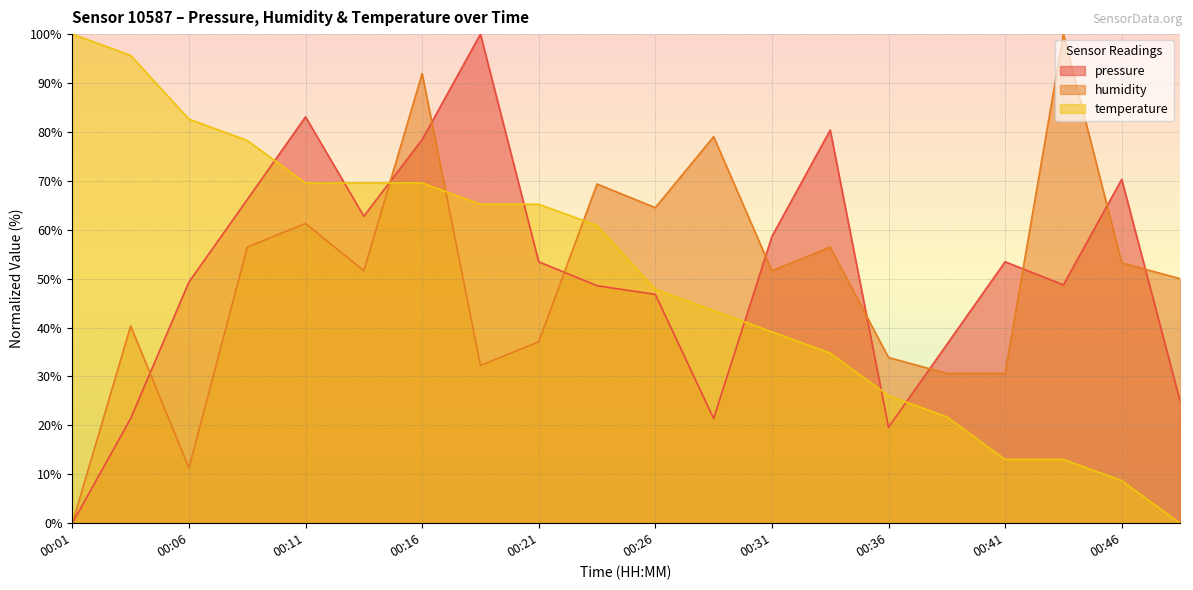

The pressure series shows 53.5 at 00:41. True or false?

True